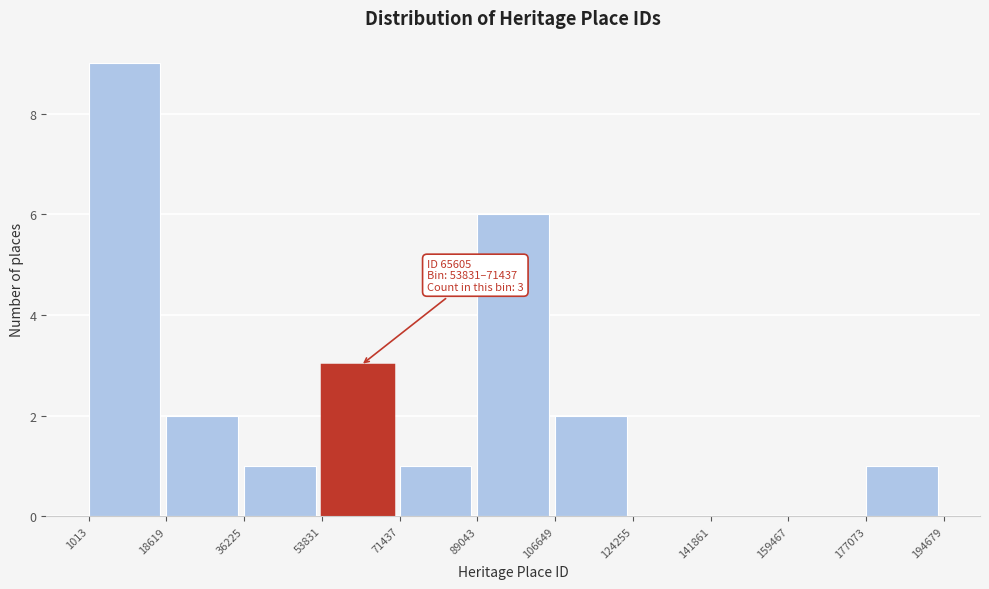

Which range on the x-axis has the tallest bar?

1013 to 18619